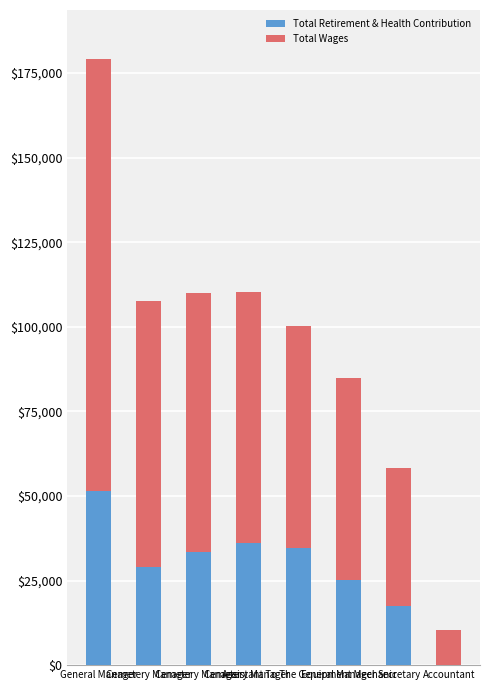

What is the sum of all Total Retirement & Health Contribution values?

227420